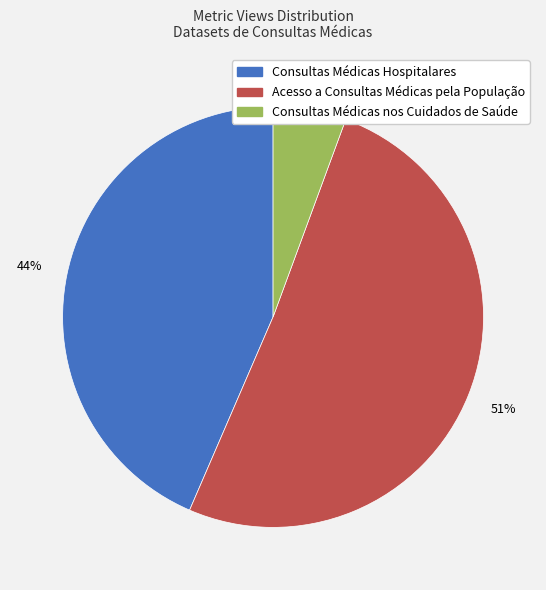

The Consultas Médicas Hospitalares slice represents 38% of the pie. True or false?

False